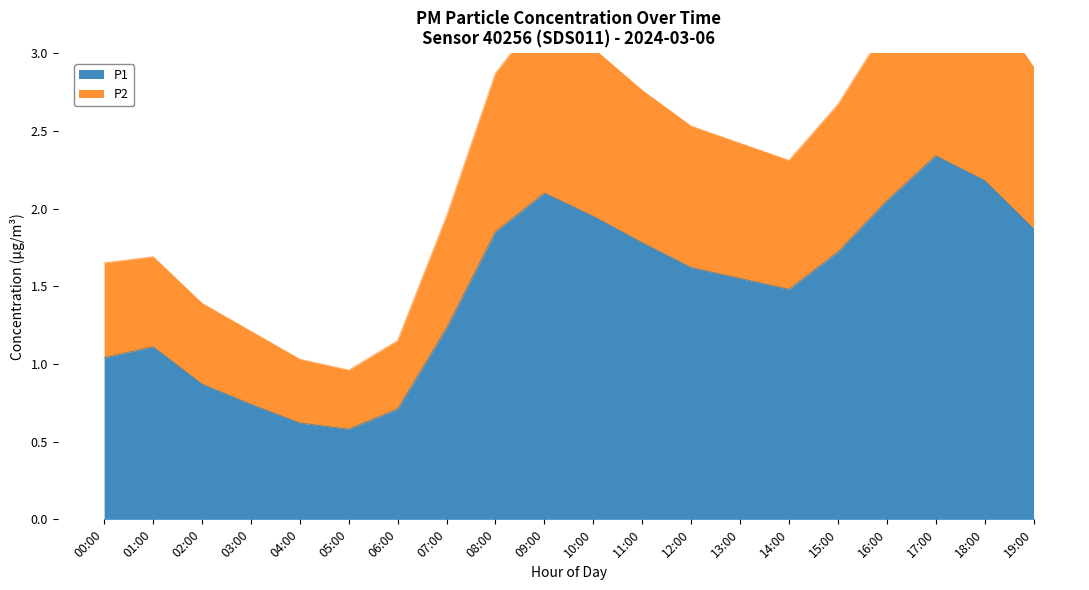

At which category does P1 reach its first local valley?

05:00